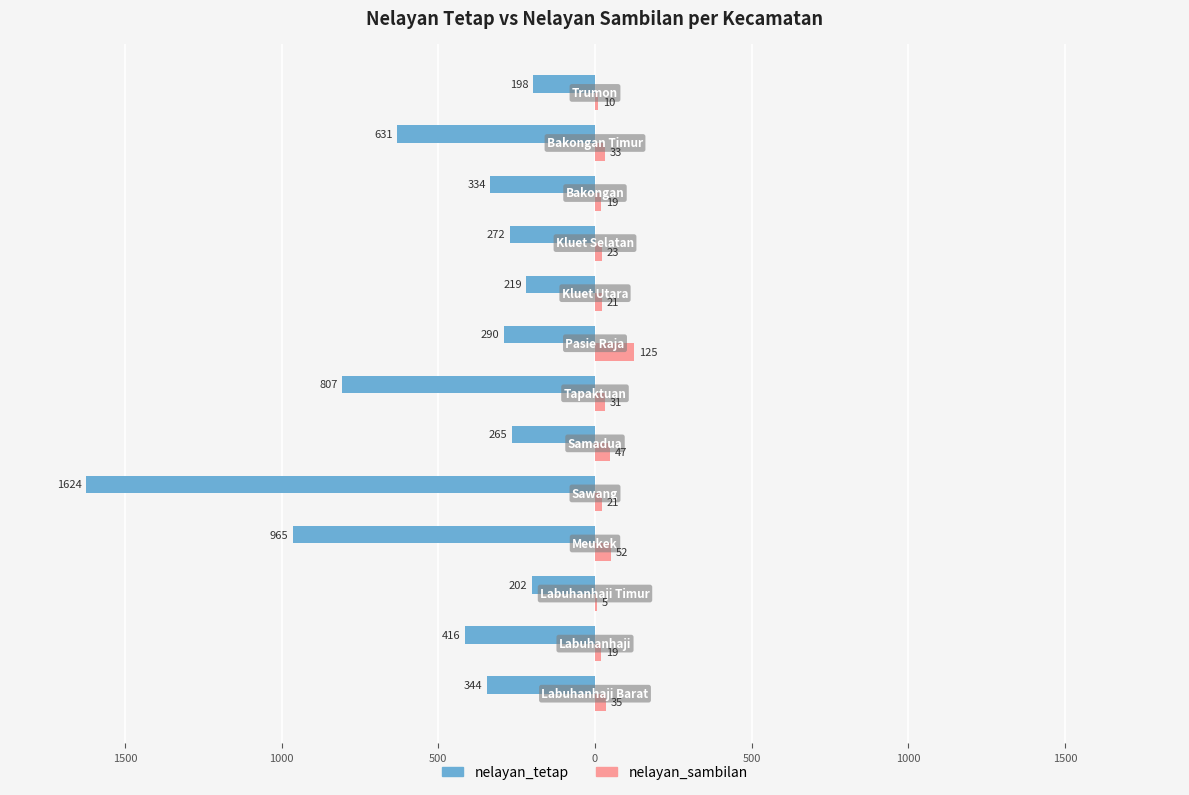

What are all the series names shown in the legend?

nelayan_tetap, nelayan_sambilan